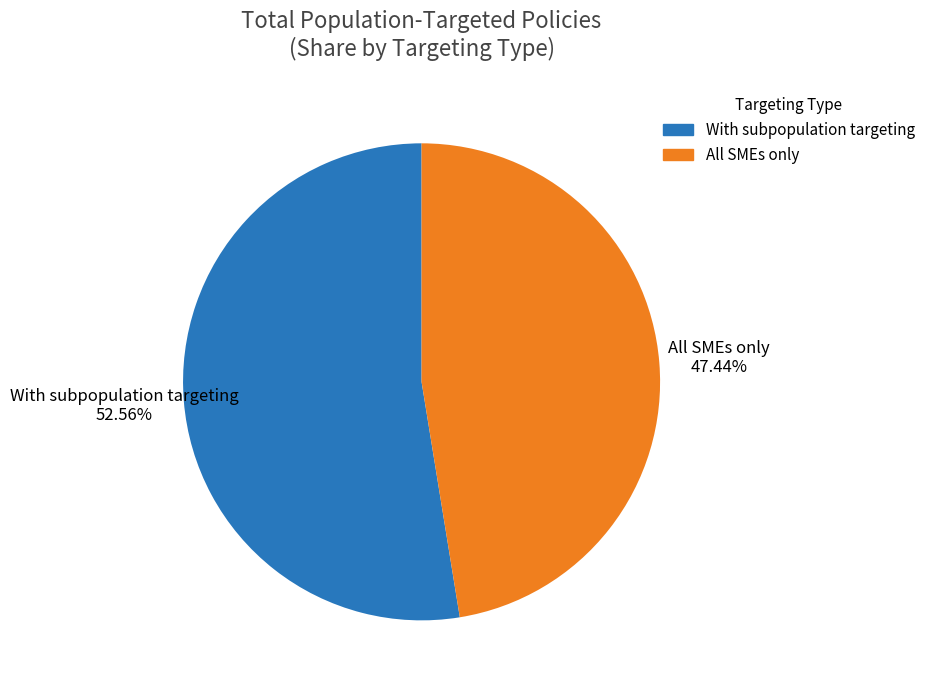

Does any single category account for the majority?

Yes